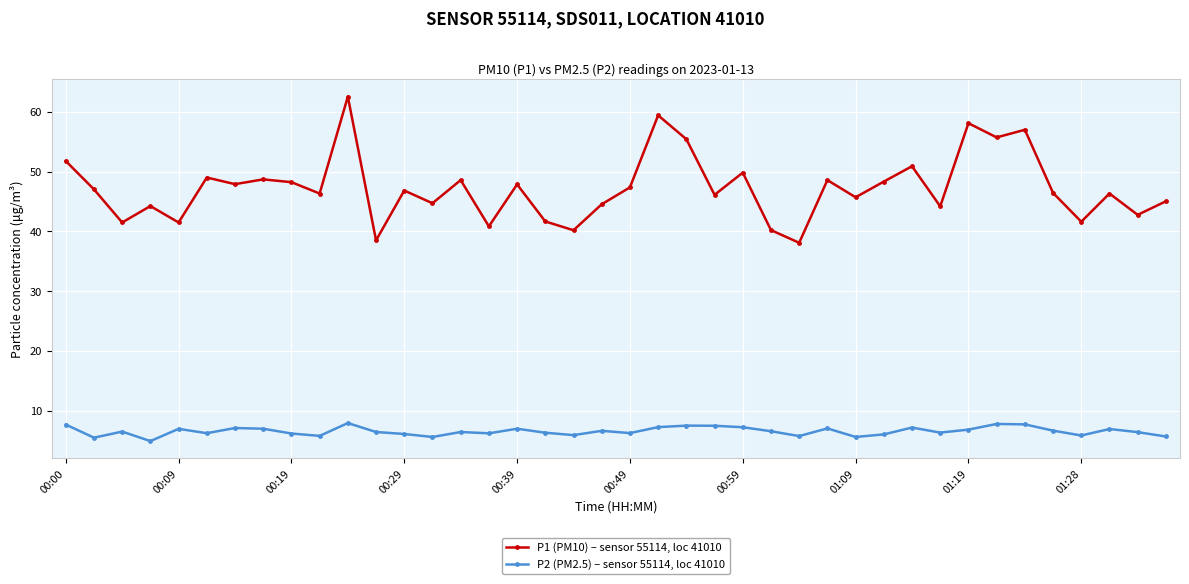

List the series in order of their overall mean, highest first.

P1 (PM10) – sensor 55114, loc 41010, P2 (PM2.5) – sensor 55114, loc 41010